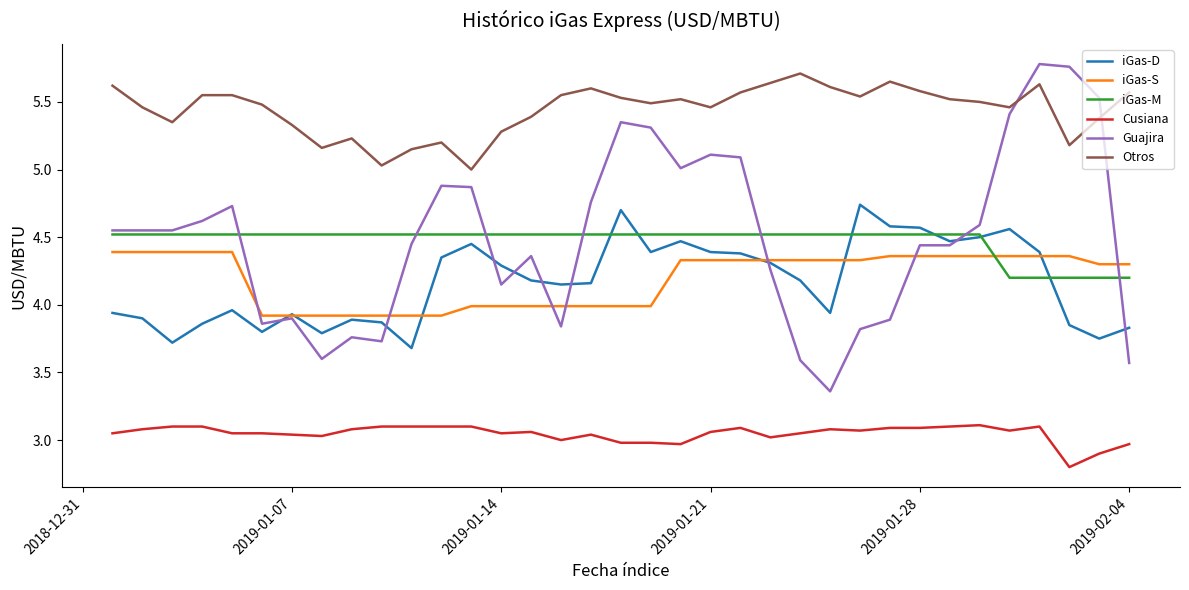

What is the minimum value shown in the chart?

2.8